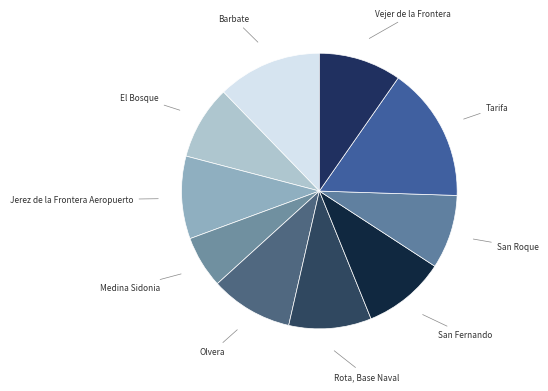

Between Olvera and San Roque, which is larger?

Olvera